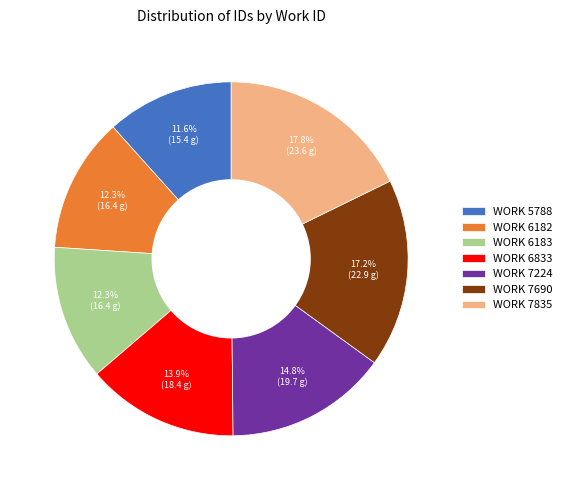

What is the ratio of the value at WORK 7835 to the value at WORK 6183?

1.4